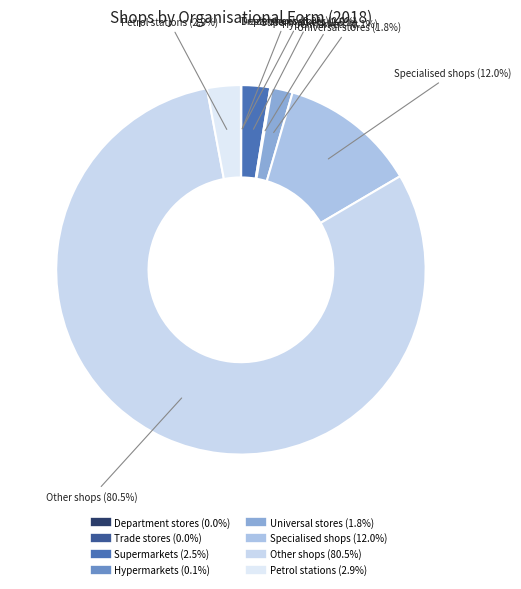

How much of the chart is everything except Supermarkets?

97.5%